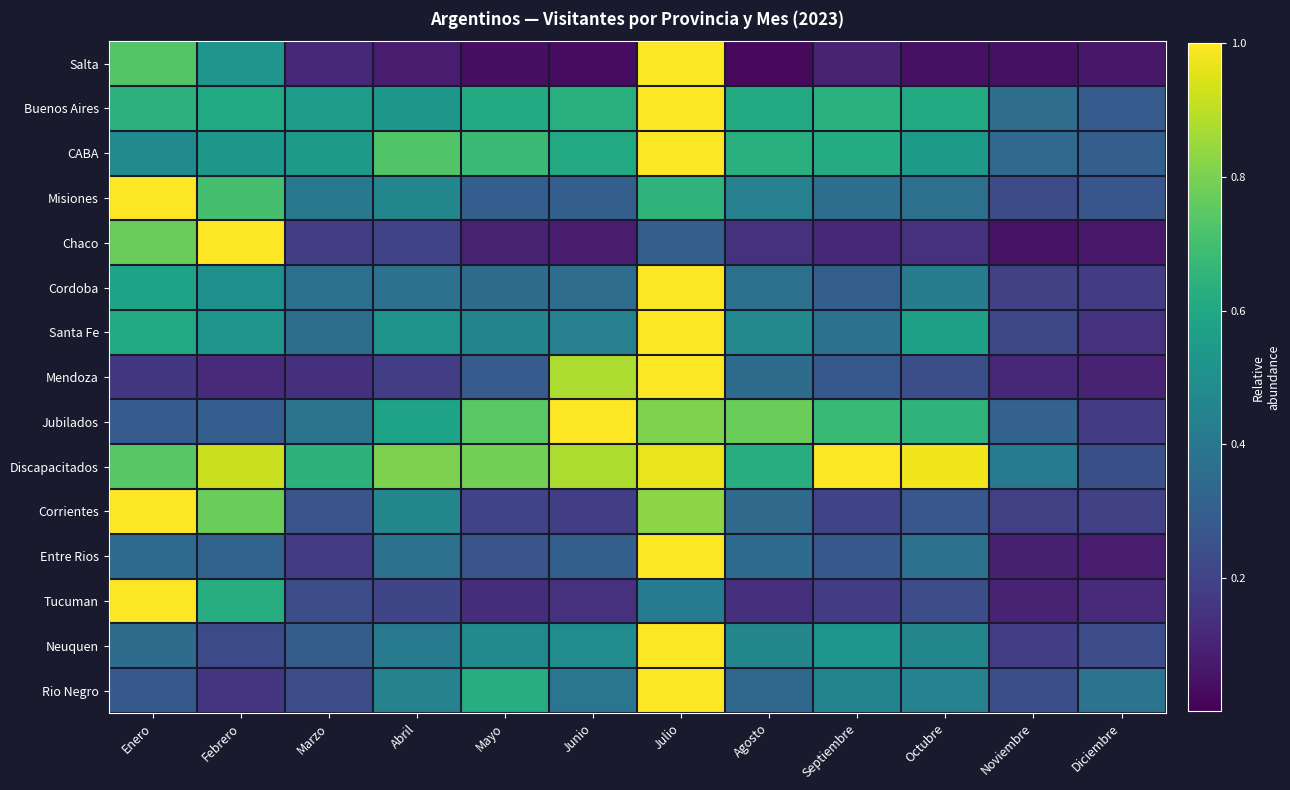

What is the spread (max minus min) of values at Febrero?

0.9